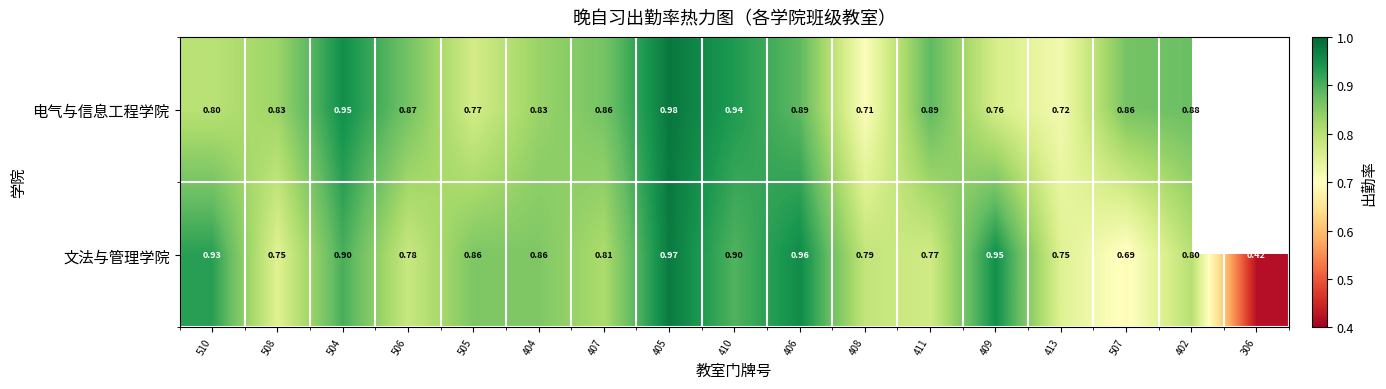

At which category is the sum across all series the highest?

405